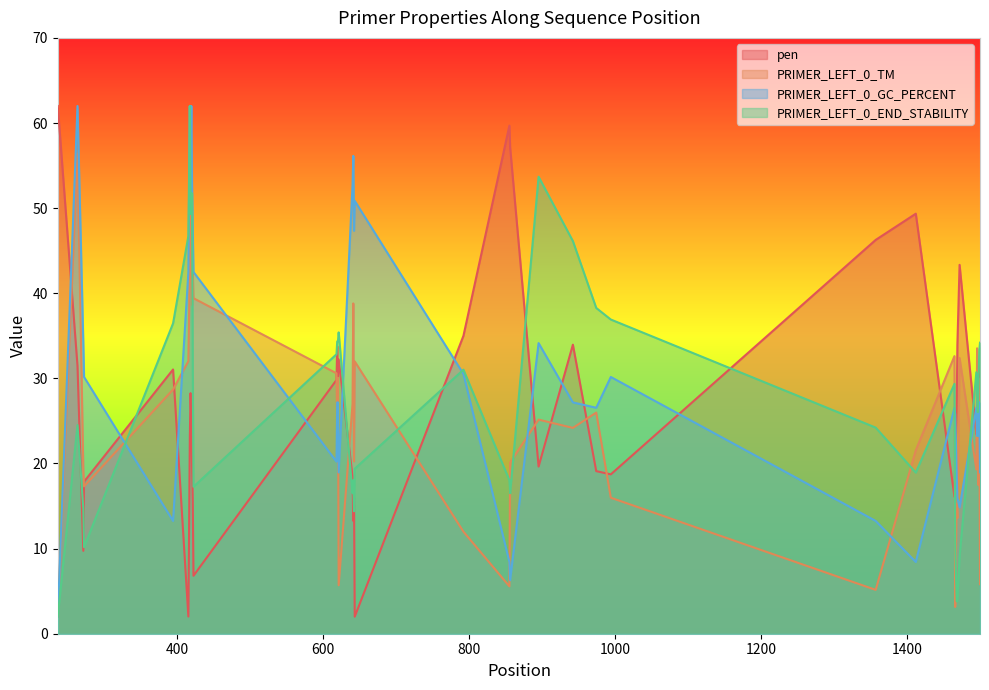

Which series has the largest total across all categories?

PRIMER_LEFT_0_GC_PERCENT